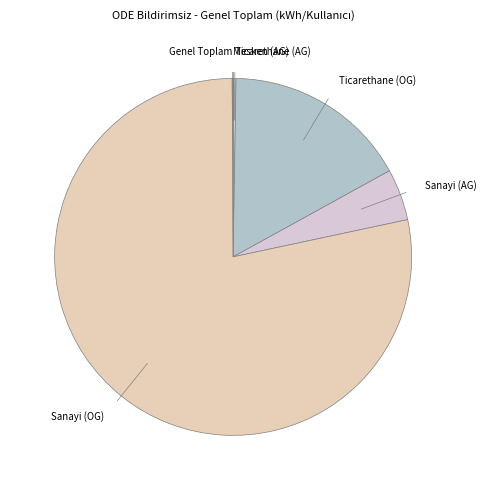

The Ticarethane (OG) slice represents 26% of the pie. True or false?

False